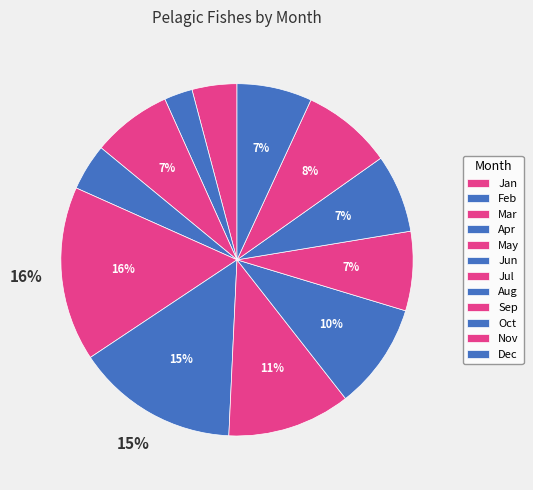

Which slice is the largest?

May